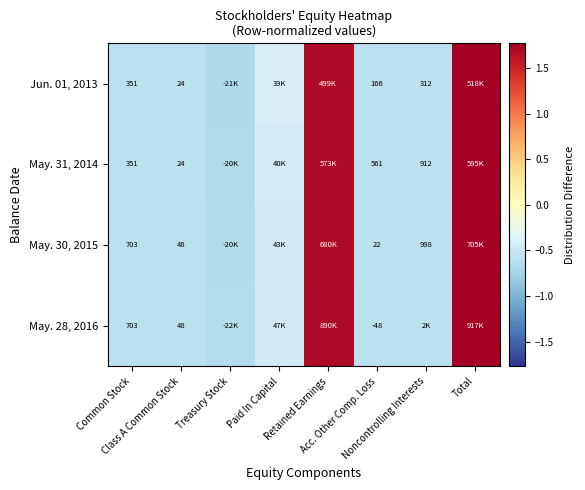

What is the spread (max minus min) of values at Paid In Capital?

0.1